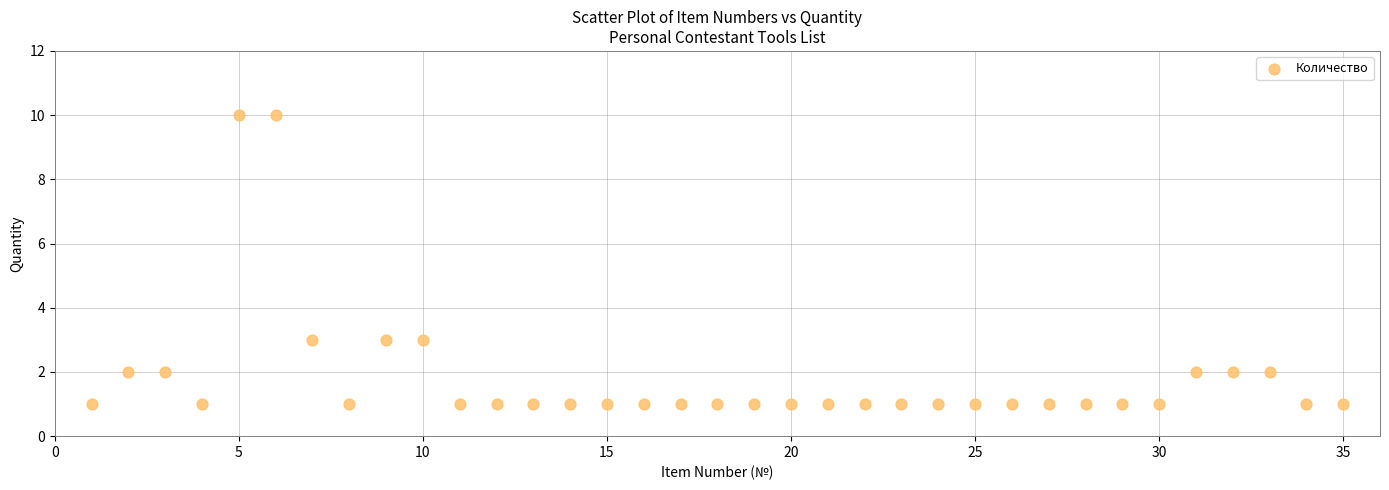

What is the range of Y values (max minus min)?

9